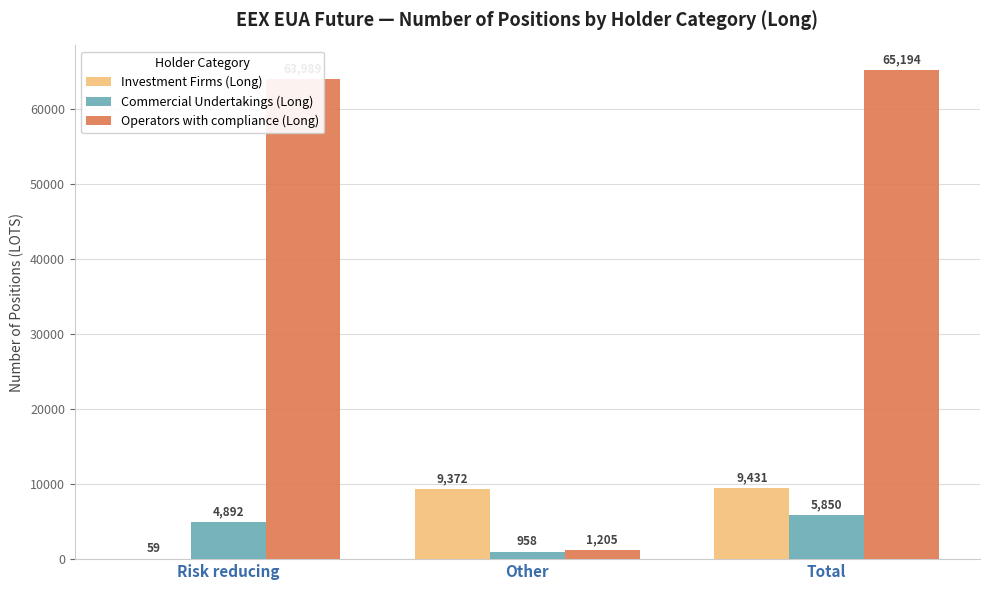

What is the total value across all series at Risk reducing?

68940